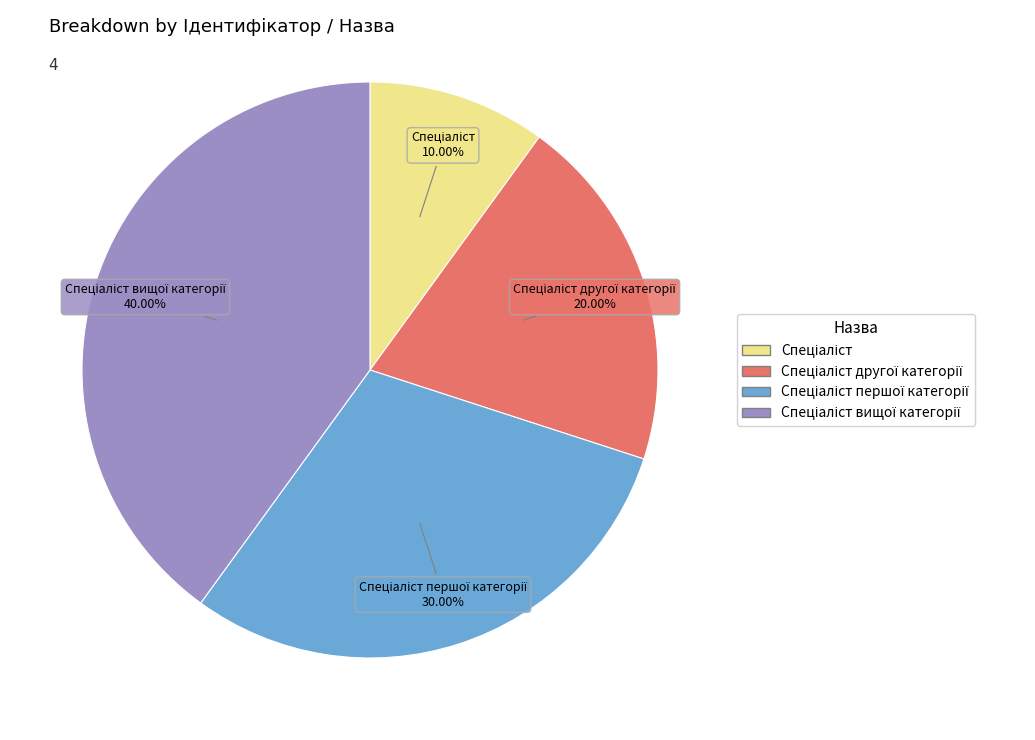

Is there any slice that represents more than half of the pie?

No